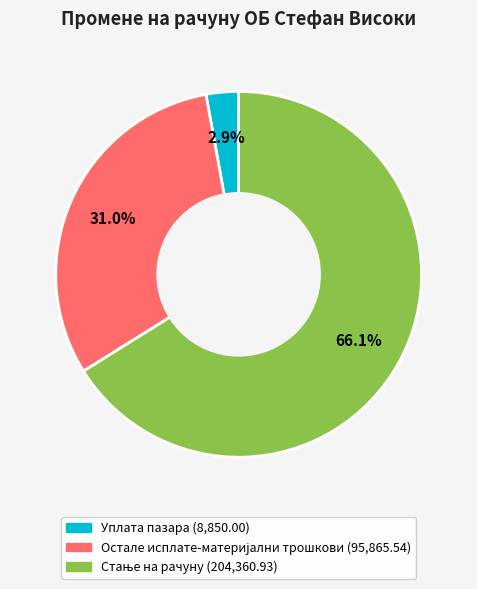

What portion of the pie excludes Уплата пазара?

97.1%